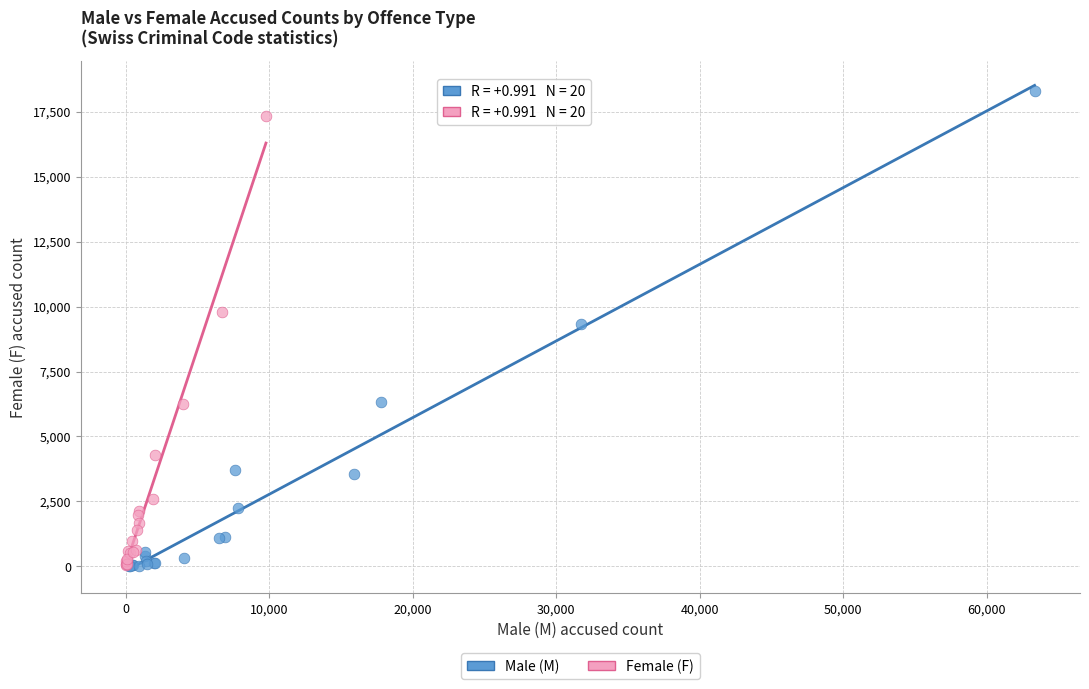

Which series has the largest Y range (max minus min)?

Male (M)